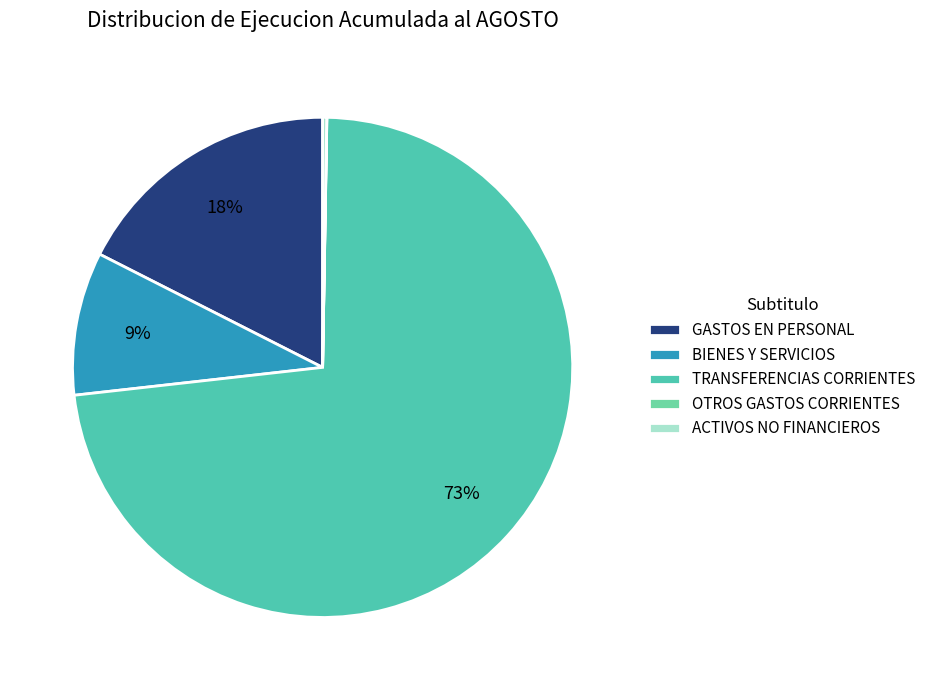

Is there any slice that represents more than half of the pie?

Yes